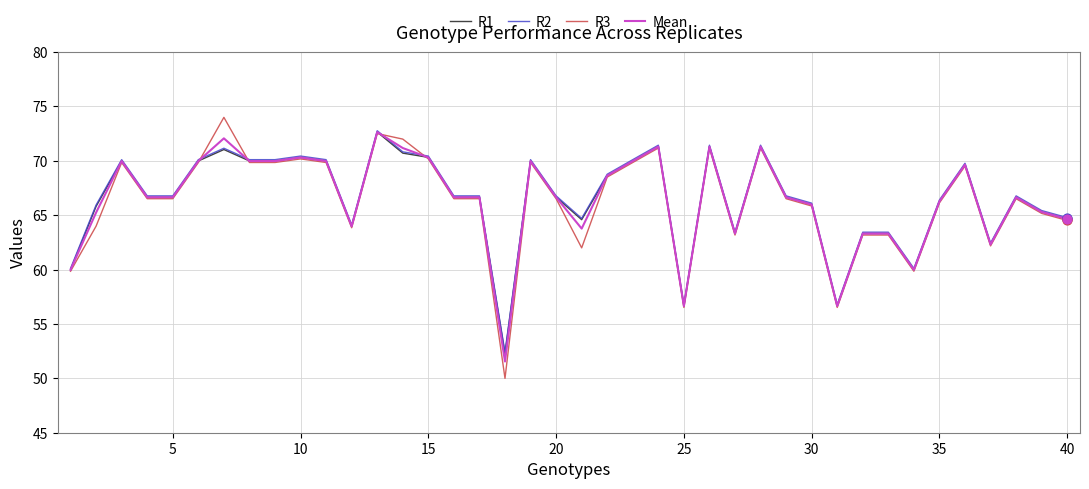

What are all the series names shown in the legend?

R1, R2, R3, Mean